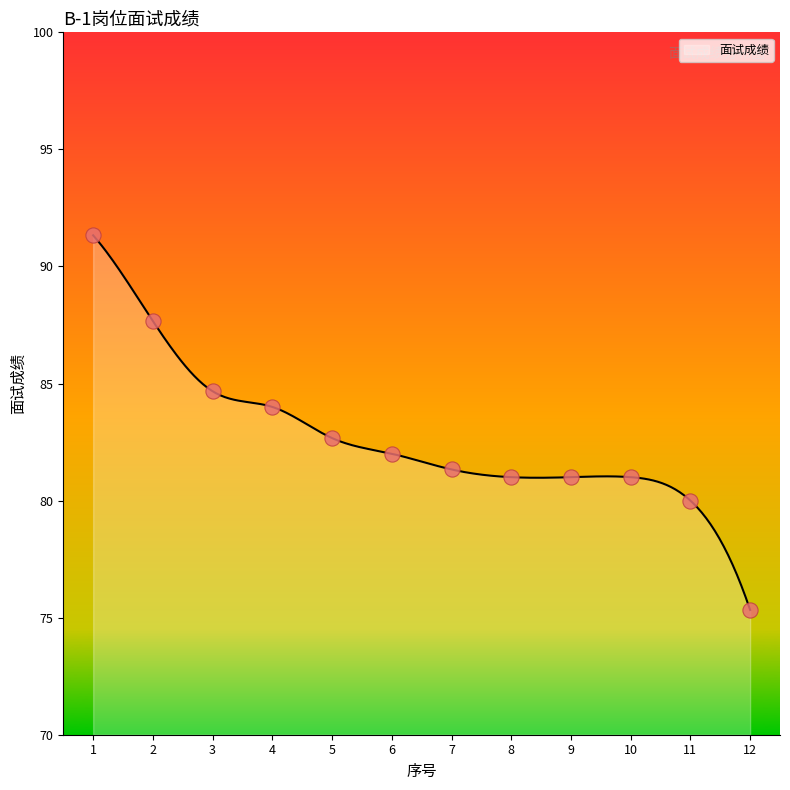

What is the change in value from 7 to 9?

-0.3